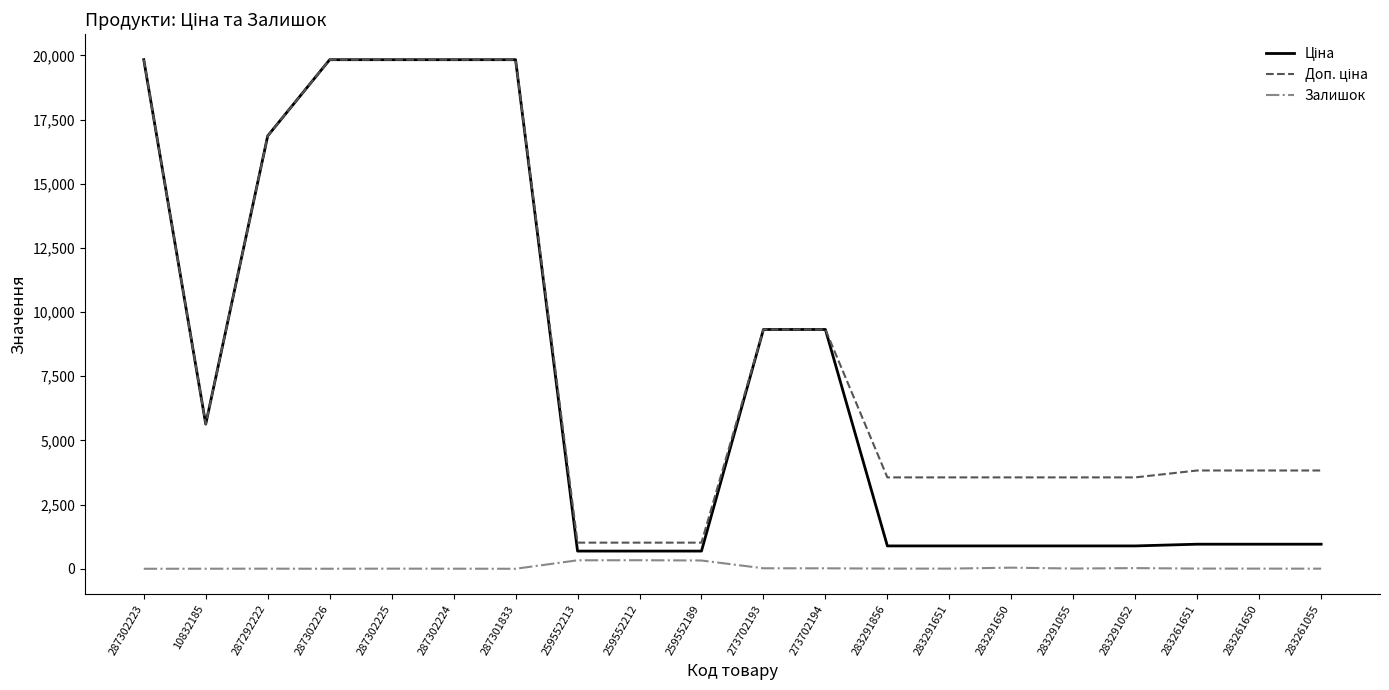

What is the maximum value shown in the chart?

19831.1